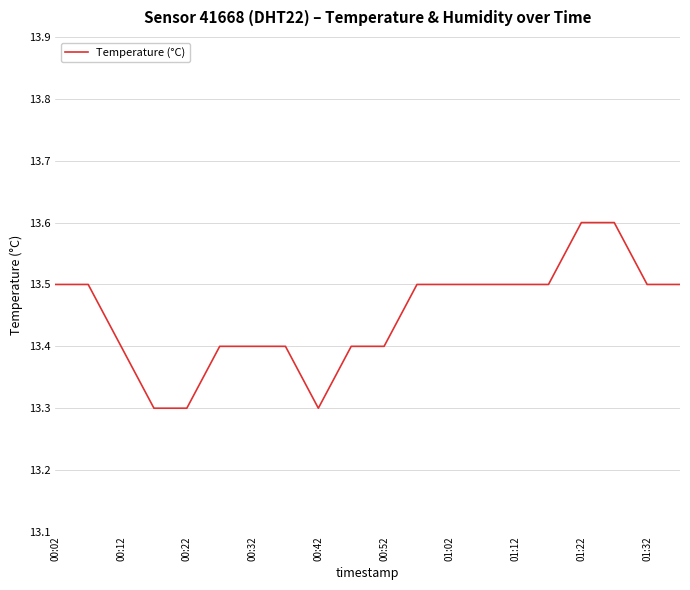

Reading left to right, extract all data points from this chart.

13.5	13.5	13.4	13.3	13.3	13.4	13.4	13.4	13.3	13.4	13.4	13.5	13.5	13.5	13.5	13.5	13.6	13.6	13.5	13.5